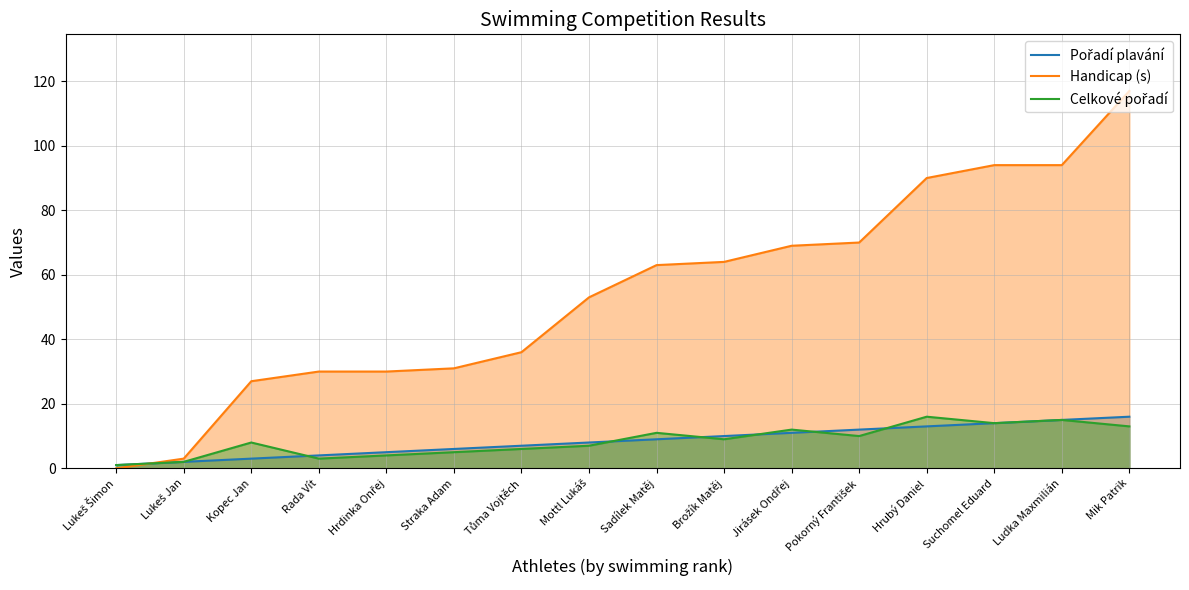

How many series are shown in this chart?

3